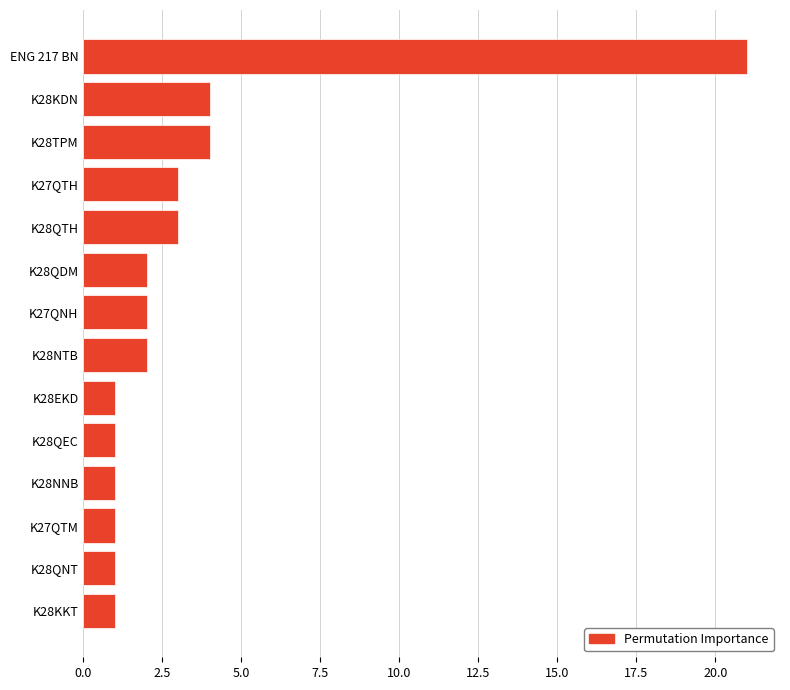

Reading top to bottom, list all the values displayed in this chart.

ENG 217 BN=21	K28KDN=4	K28TPM=4	K27QTH=3	K28QTH=3	K28QDM=2	K27QNH=2	K28NTB=2	K28EKD=1	K28QEC=1	K28NNB=1	K27QTM=1	K28QNT=1	K28KKT=1